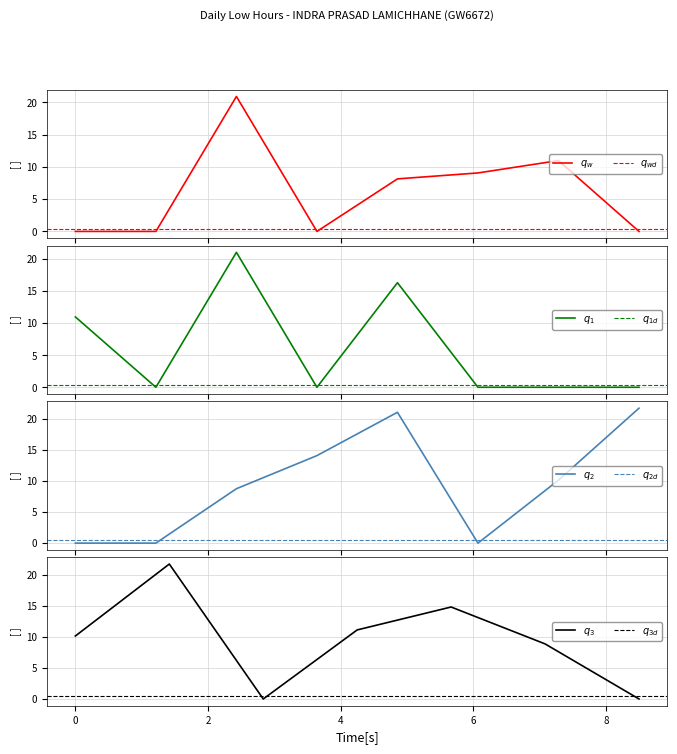

Is this an area chart (filled region under the line)?

No